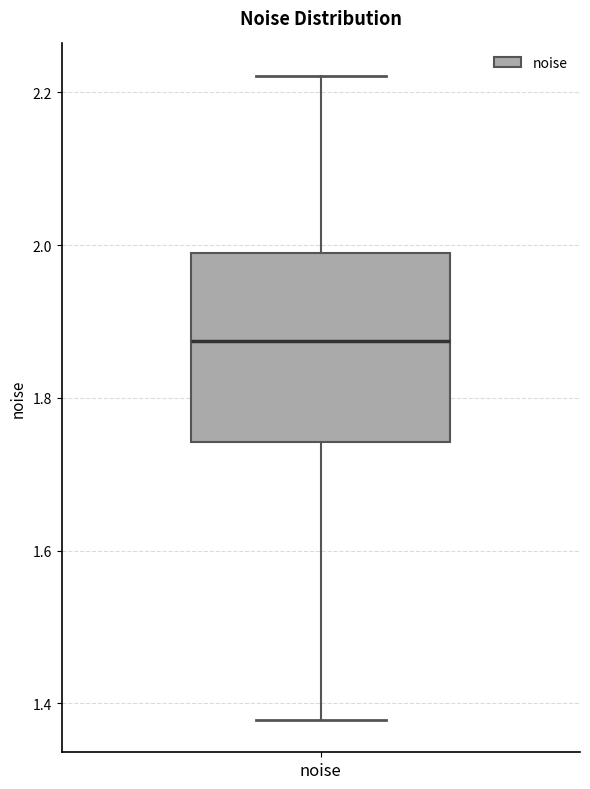

Read this box plot against the y-axis: the position of the median line, the range covered by the box, and the ends of both whiskers. The values are not printed on the chart, so give them approximately, as read against the axis.

median 1.88, box 1.74 to 1.98, whiskers 1.38 to 2.22